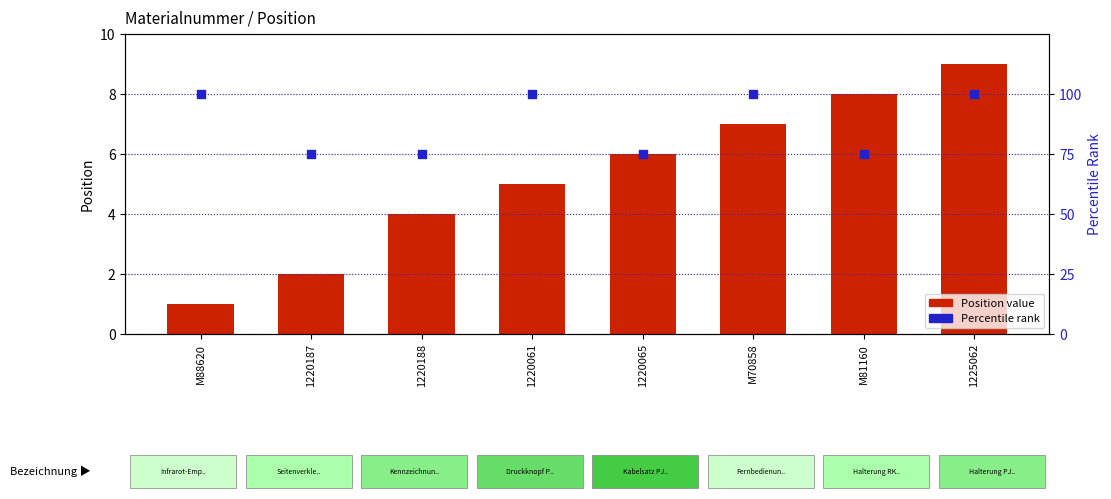

Is the value of Position at 1220065 greater than the value of Percentile rank within the sample at 1225062?

No